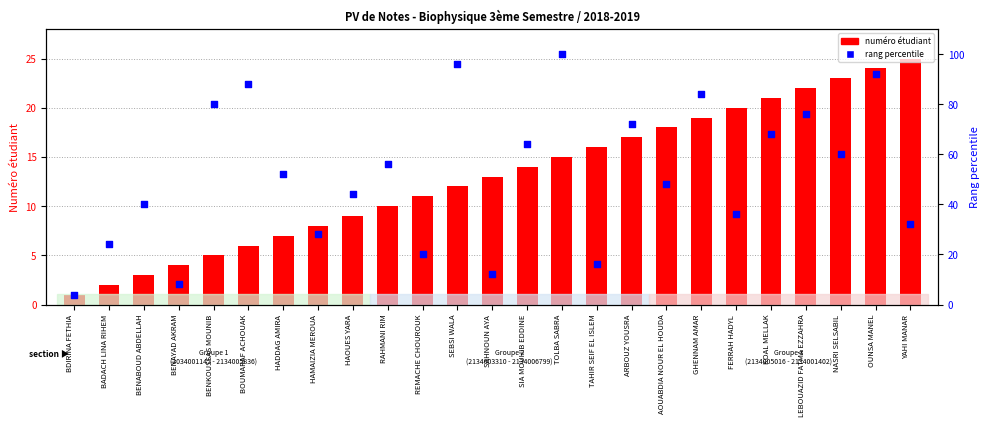

Which series reaches the maximum Y coordinate?

percentile rank